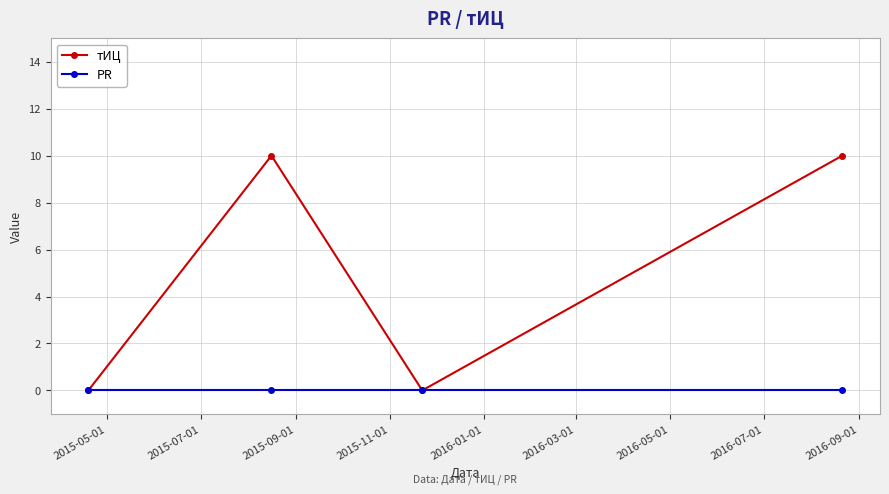

List the series in order of their overall mean, lowest first.

PR, тИЦ